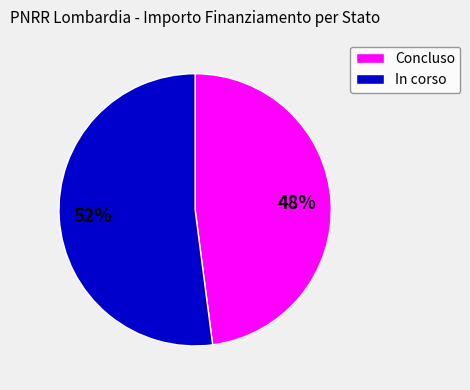

Which category accounts for the majority?

In corso